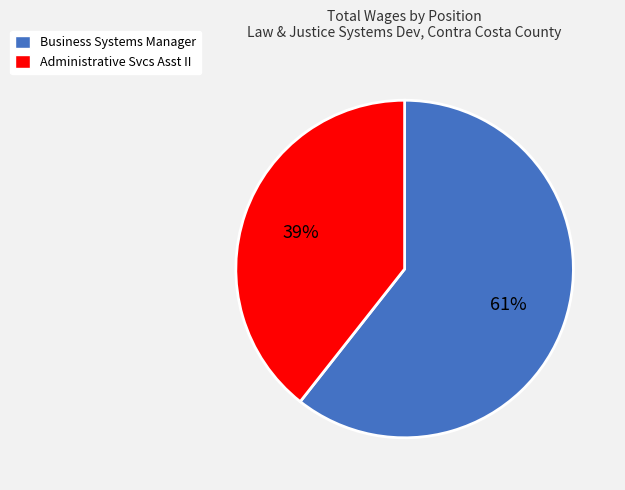

To the nearest percent, what percentage of the pie is Business Systems Manager?

61%